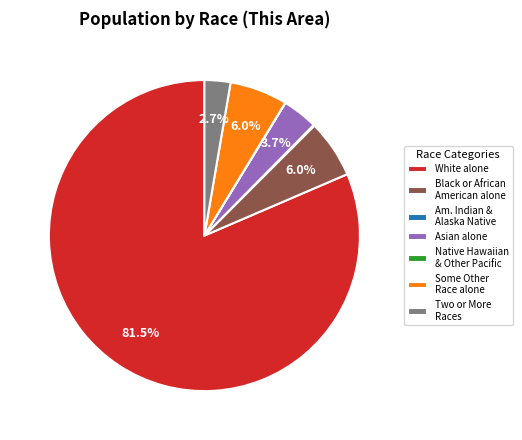

Does White alone account for over 50% of the chart?

Yes